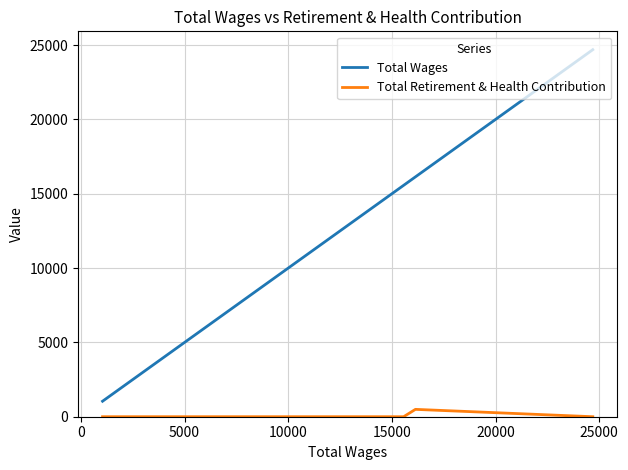

What is the average value of the Total Wages series?

10984